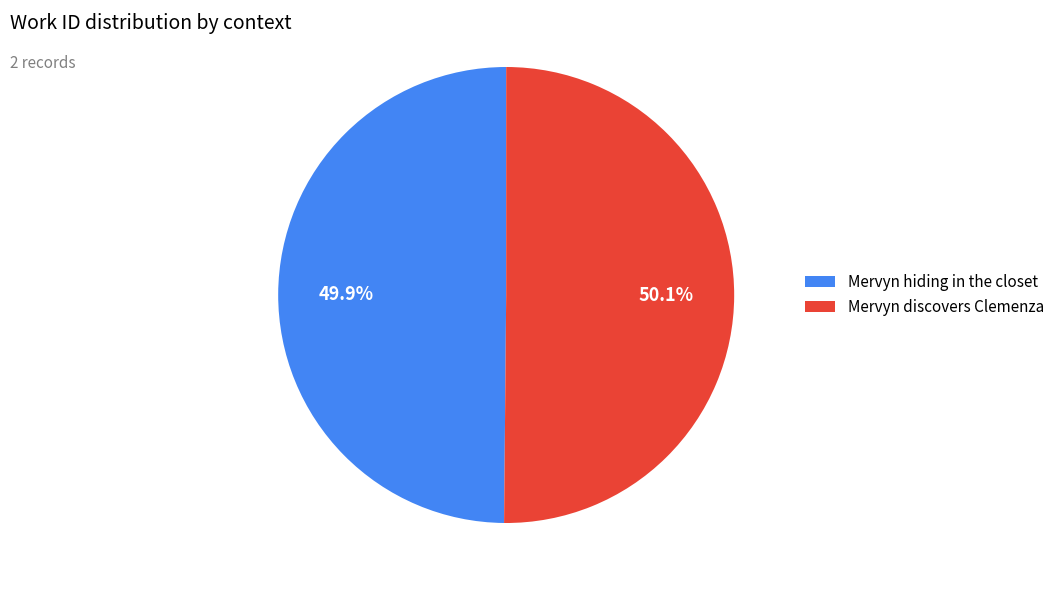

Count the number of slices in the pie.

2